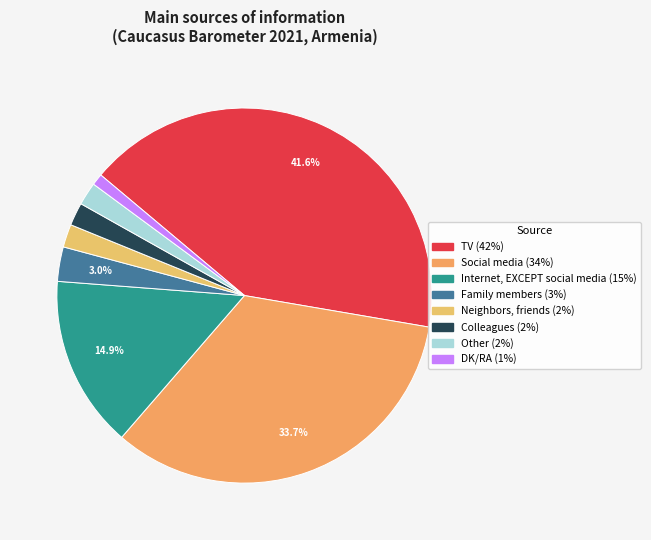

What is the smallest slice in the pie chart?

DK/RA